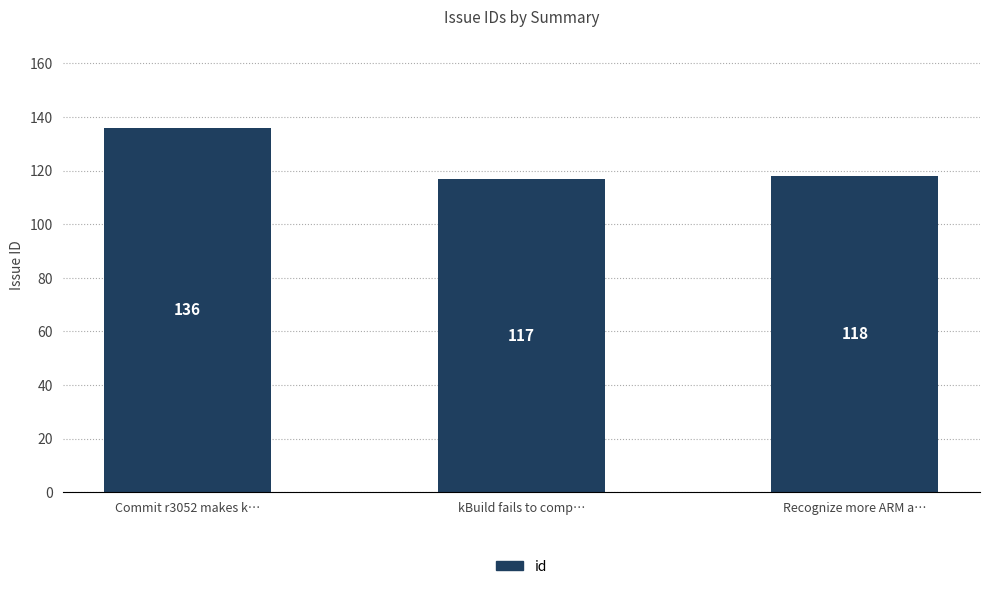

What is the sum of all values?

371